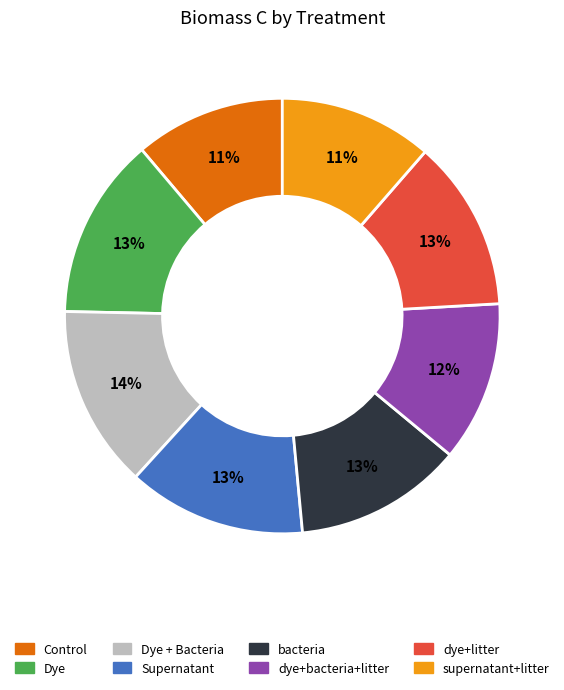

To the nearest percent, what is the average slice percentage?

12%